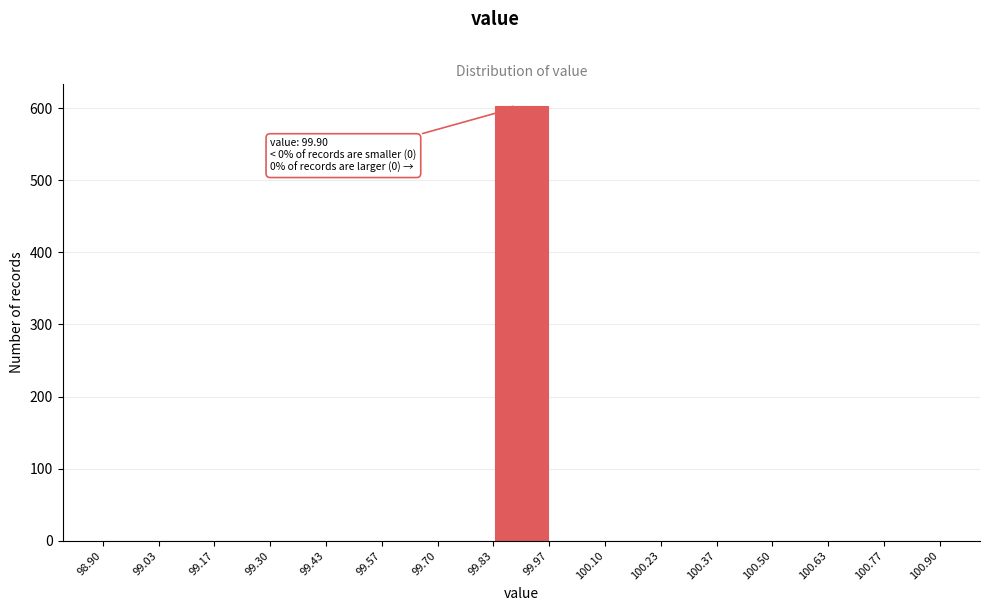

Which range on the x-axis has the tallest bar?

99.83 to 99.97